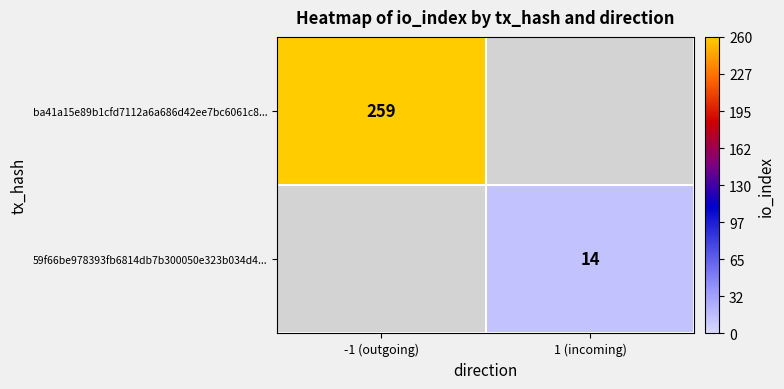

True or false: ba41a15e89b1cfd7112a6a686d42ee7bc6061c8... has a value of 103 at -1 (outgoing).

False